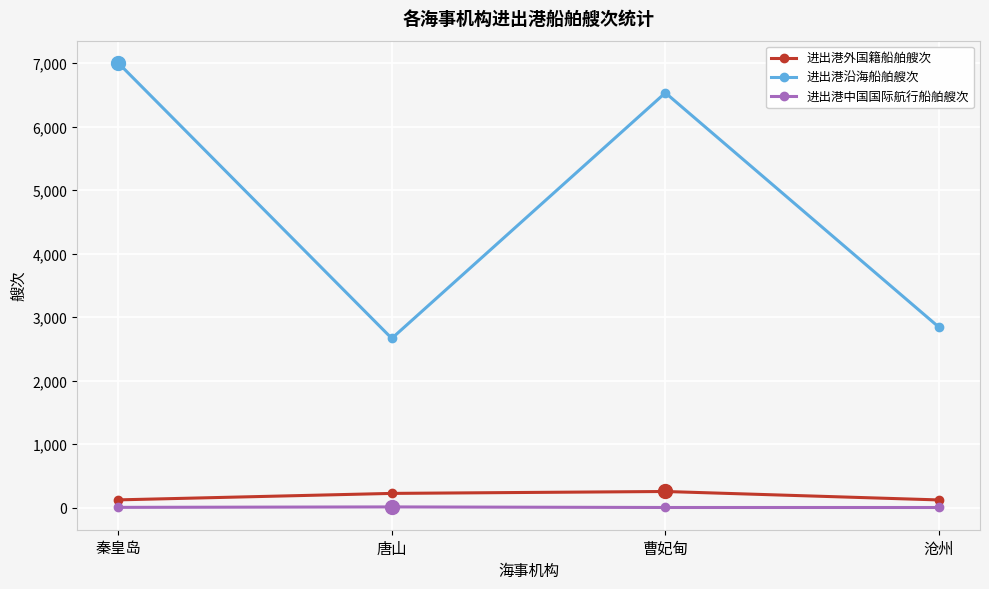

What is the average value of the 进出港外国籍船舶艘次 series?

181